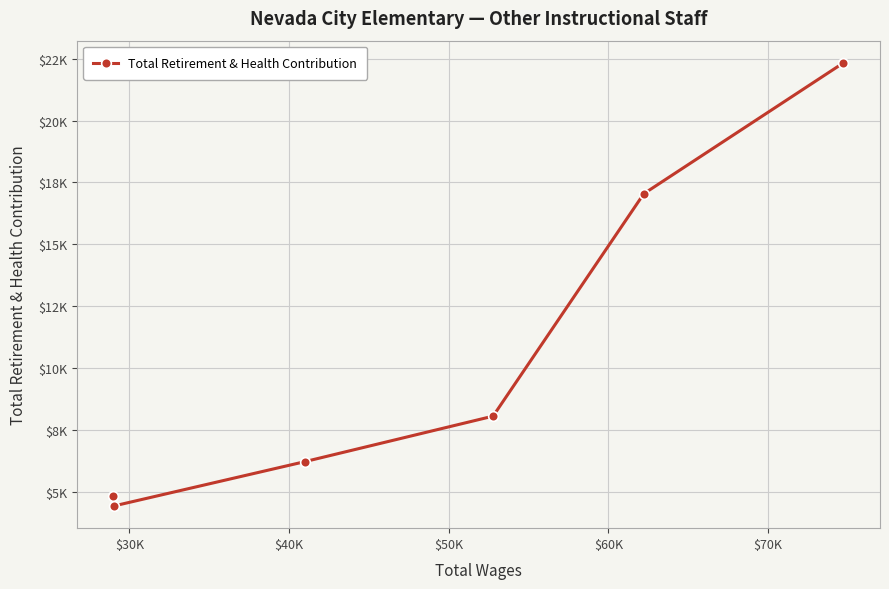

Does the chart have visible grid lines?

Yes